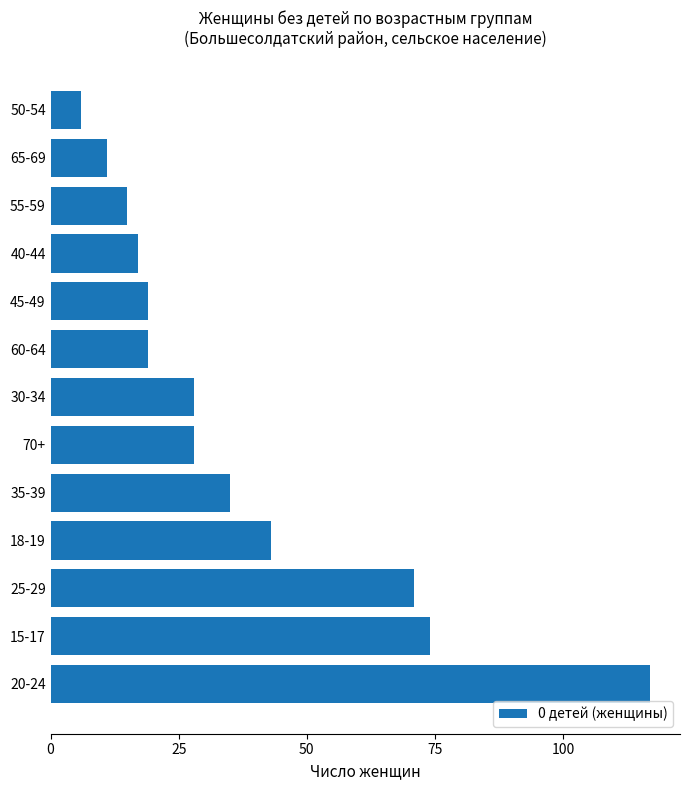

What is the average value?

37